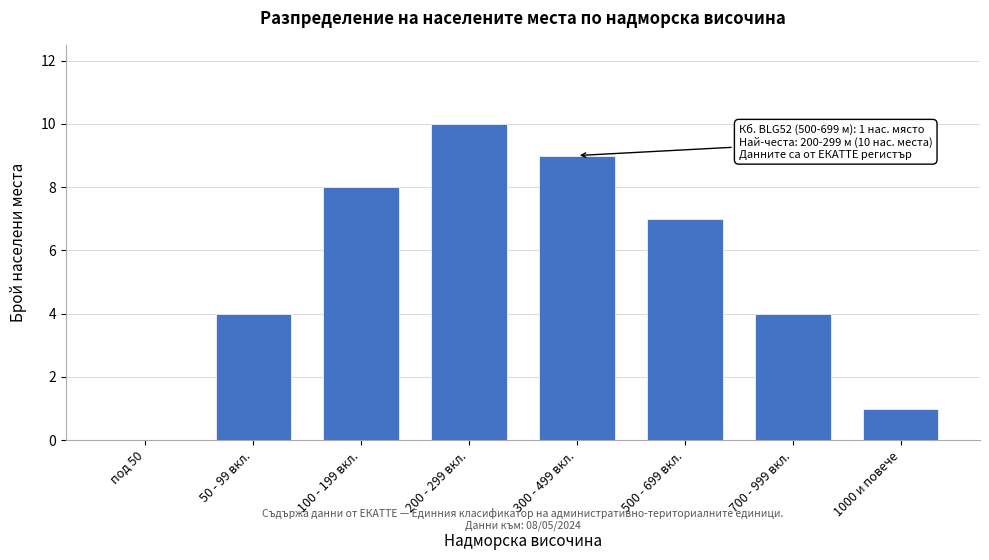

Reading left to right, extract all data points from this chart.

под 50=0	50 - 99 вкл.=4	100 - 199 вкл.=8	200 - 299 вкл.=10	300 - 499 вкл.=9	500 - 699 вкл.=7	700 - 999 вкл.=4	1000 и повече=1